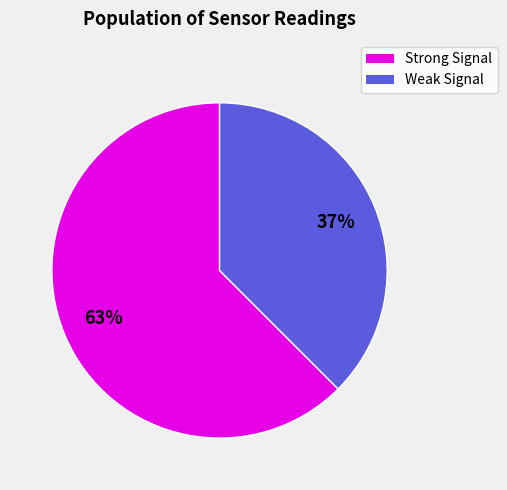

To the nearest percent, what is the average slice percentage?

50%